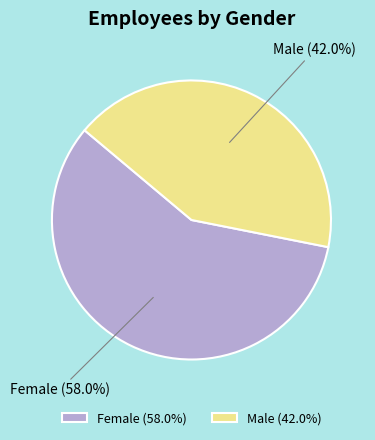

Which slice is the largest?

Female (58.0%)